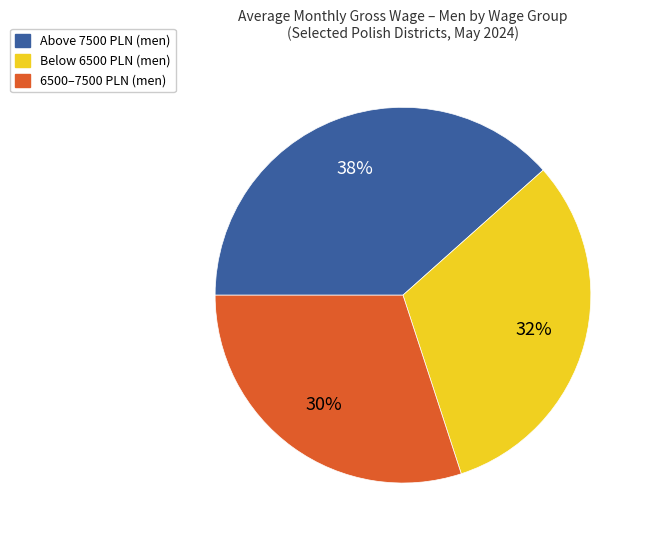

Is there a majority slice in this chart?

No